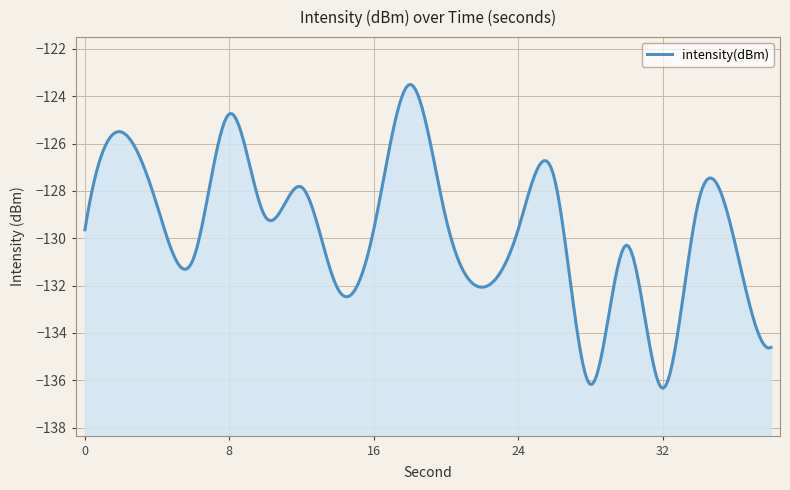

How many points are lower than both their immediate neighbors (excluding endpoints)?

6